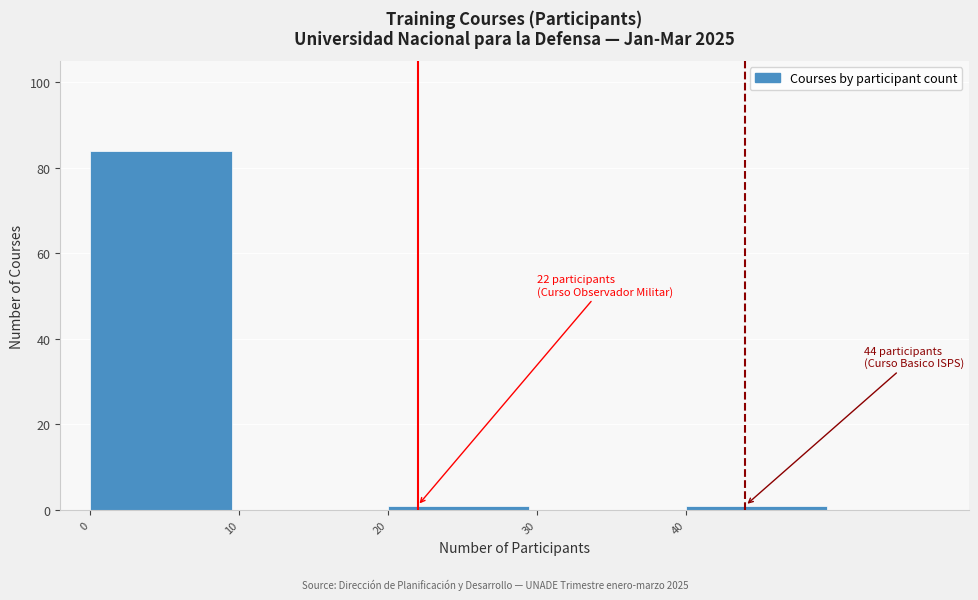

Which range on the x-axis has the tallest bar?

0 to 10